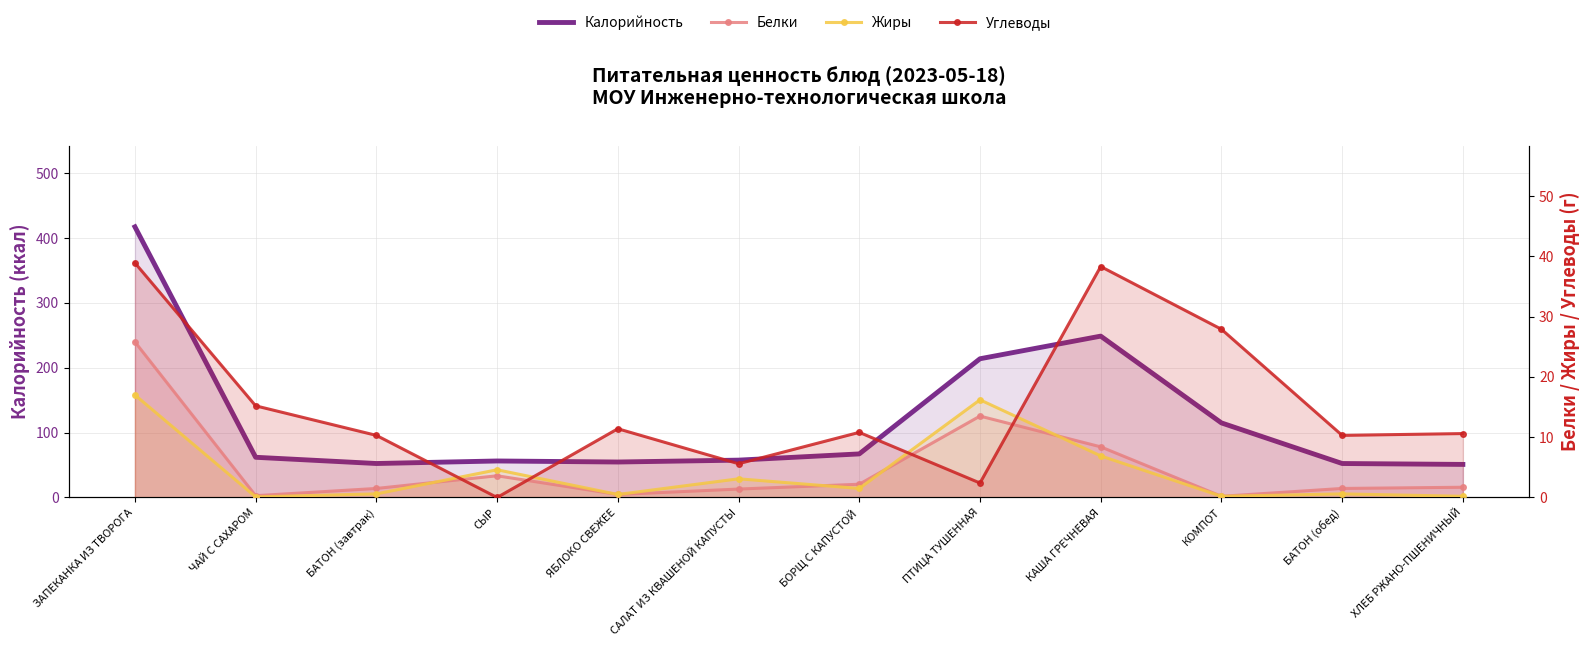

At how many categories does at least one series exceed 309?

1